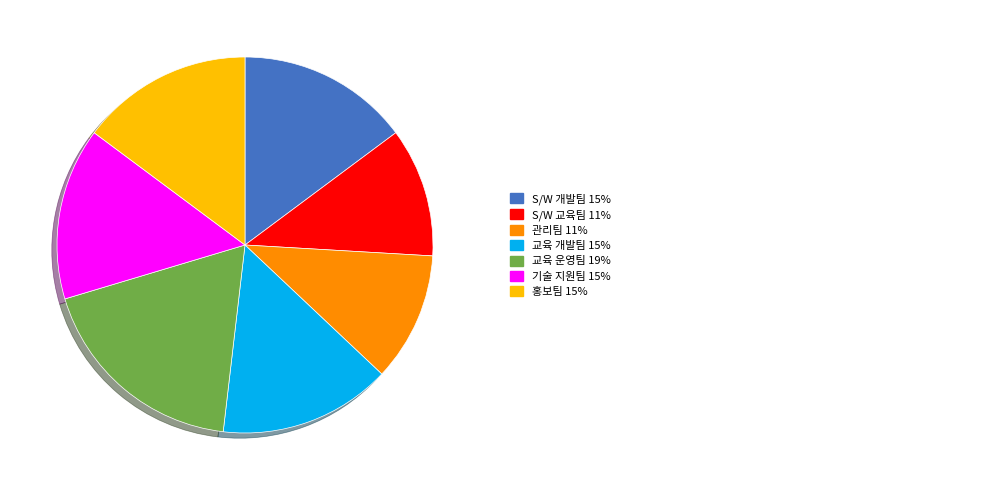

Is there any slice that represents more than half of the pie?

No